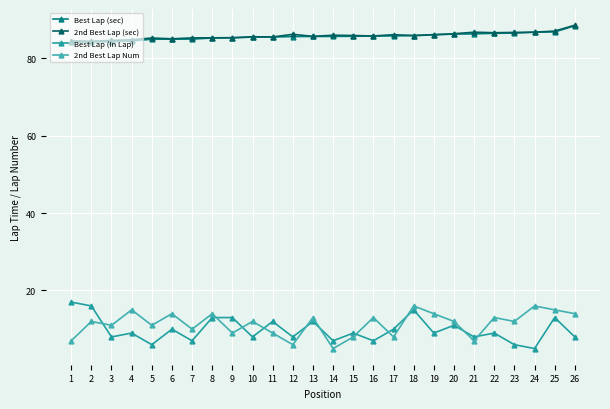

Count the number of categories in the chart.

26